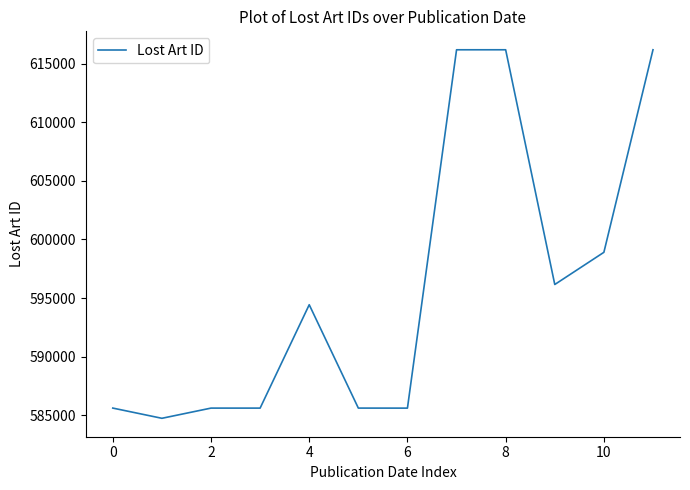

What is the minimum value shown in the chart?

584738